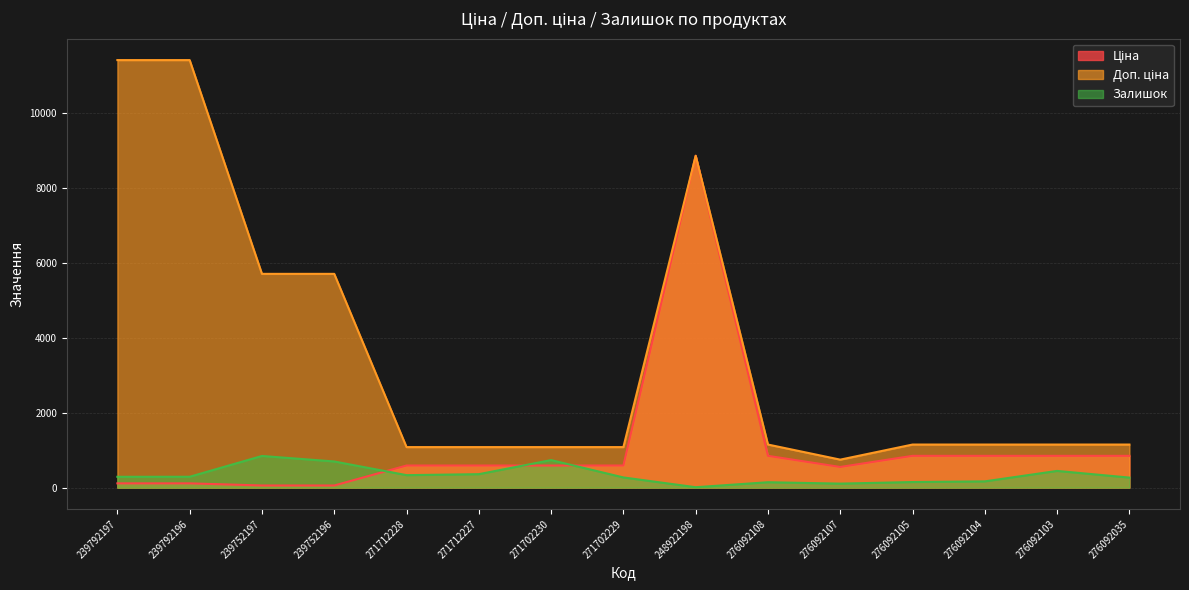

Reading right to left, transcribe all the data shown in this chart.

Ціна: 276092035=848.4	276092103=848.4	276092104=848.4	276092105=848.4	276092107=551.5	276092108=848.4	248922198=8856.7	271702229=589.9	271702230=589.9	271712227=589.9	271712228=589.9	239752196=57.0	239752197=57.0	239792196=114.1	239792197=114.1
Доп. ціна: 276092035=1149.7	276092103=1149.7	276092104=1149.7	276092105=1149.7	276092107=747.0	276092108=1149.7	248922198=8856.7	271702229=1081.7	271702230=1081.7	271712227=1081.7	271712228=1081.7	239752196=5705.0	239752197=5705.0	239792196=11410.0	239792197=11410.0
Залишок: 276092035=268.0	276092103=446.0	276092104=167.0	276092105=149.0	276092107=107.0	276092108=144.0	248922198=11.0	271702229=272.0	271702230=735.0	271712227=359.0	271712228=333.0	239752196=698.0	239752197=845.0	239792196=290.0	239792197=289.0